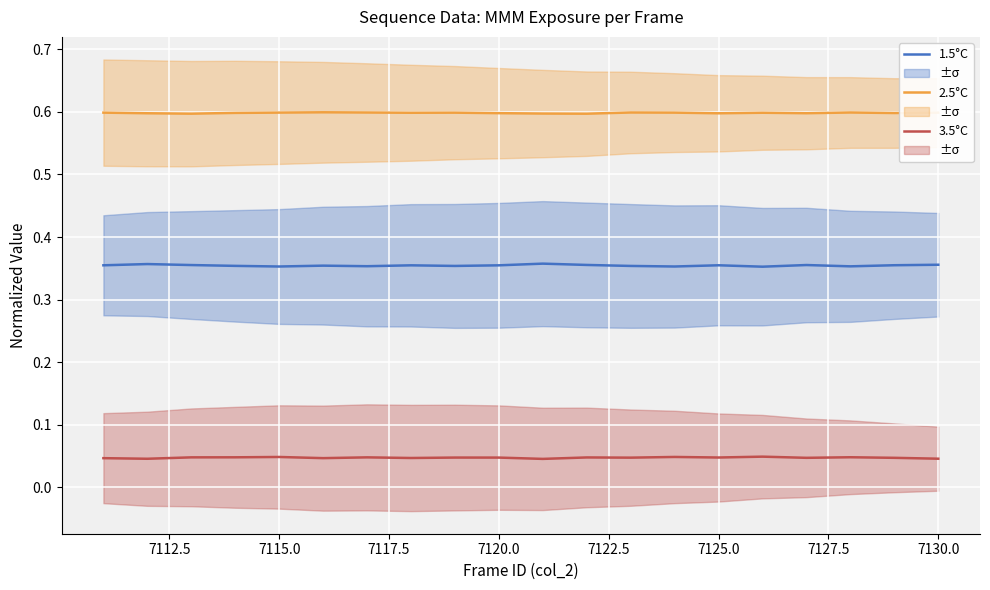

True or false: 3.5°C and 1.5°C cross at least once.

False